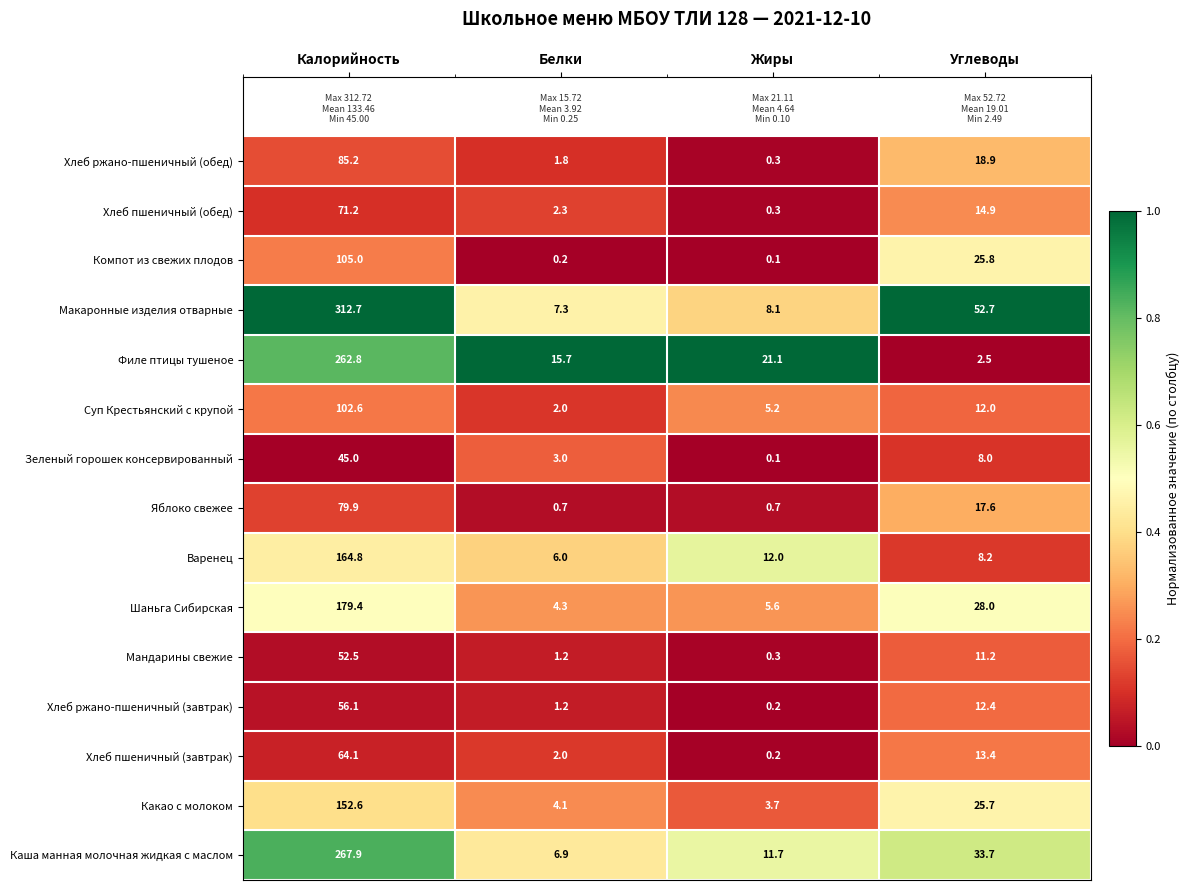

List the series in order of their peak value, lowest first.

Зеленый горошек консервированный, Мандарины свежие, Хлеб ржано-пшеничный (завтрак), Хлеб пшеничный (завтрак), Хлеб пшеничный (обед), Яблоко свежее, Хлеб ржано-пшеничный (обед), Суп Крестьянский с крупой, Компот из свежих плодов, Какао с молоком, Варенец, Шаньга Сибирская, Филе птицы тушеное, Каша манная молочная жидкая с маслом, Макаронные изделия отварные